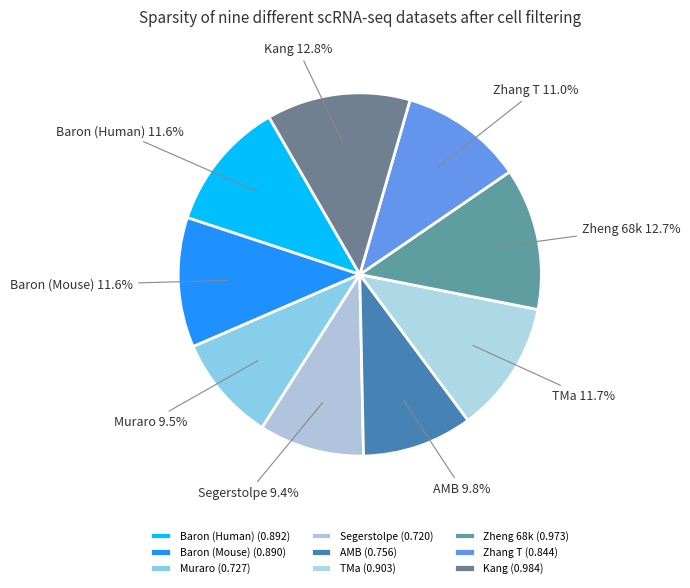

Does any single category account for the majority?

No